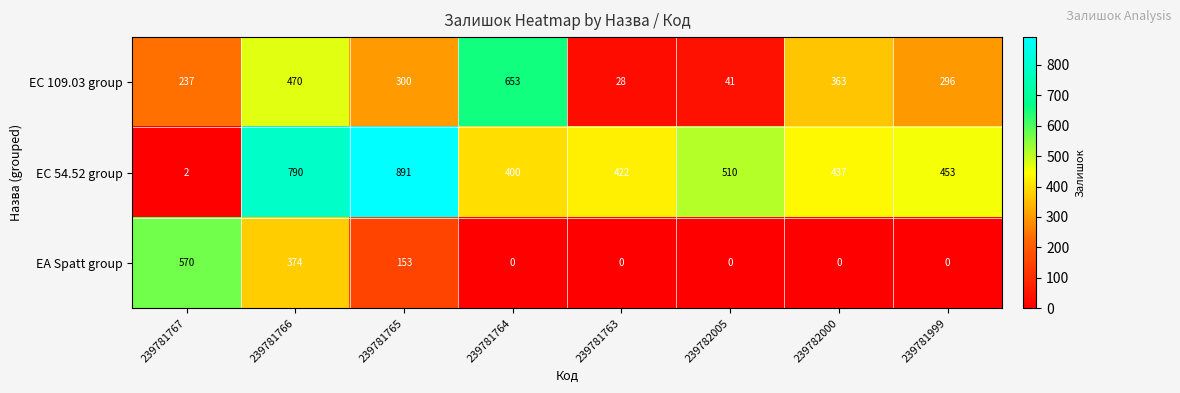

What value does the EA Spatt group series have at 239781766?

374